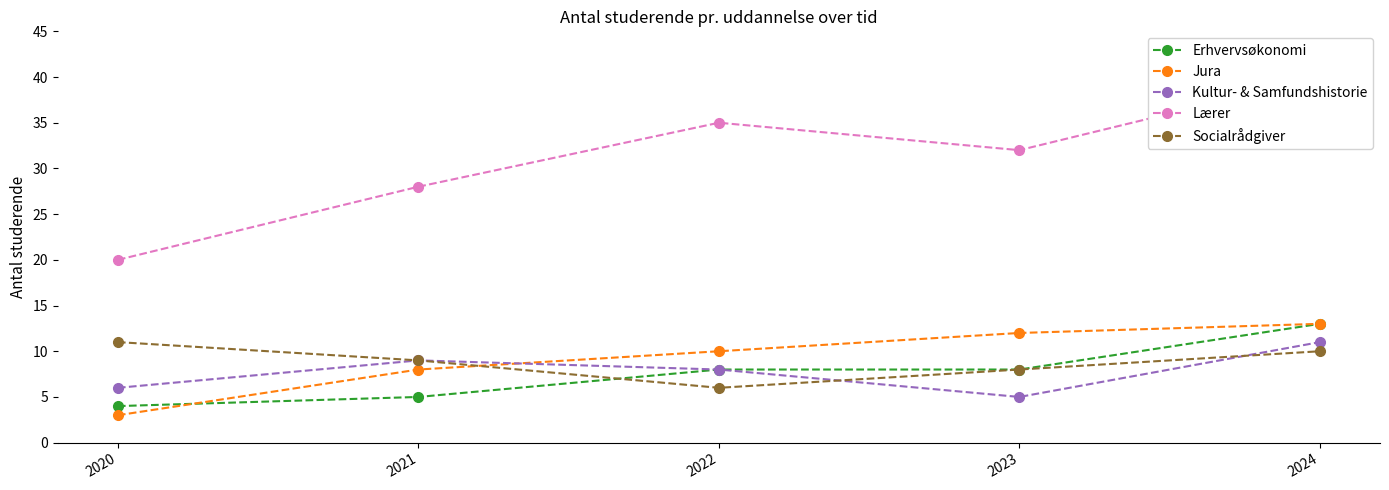

At which label does Lærer first exceed 32?

2022